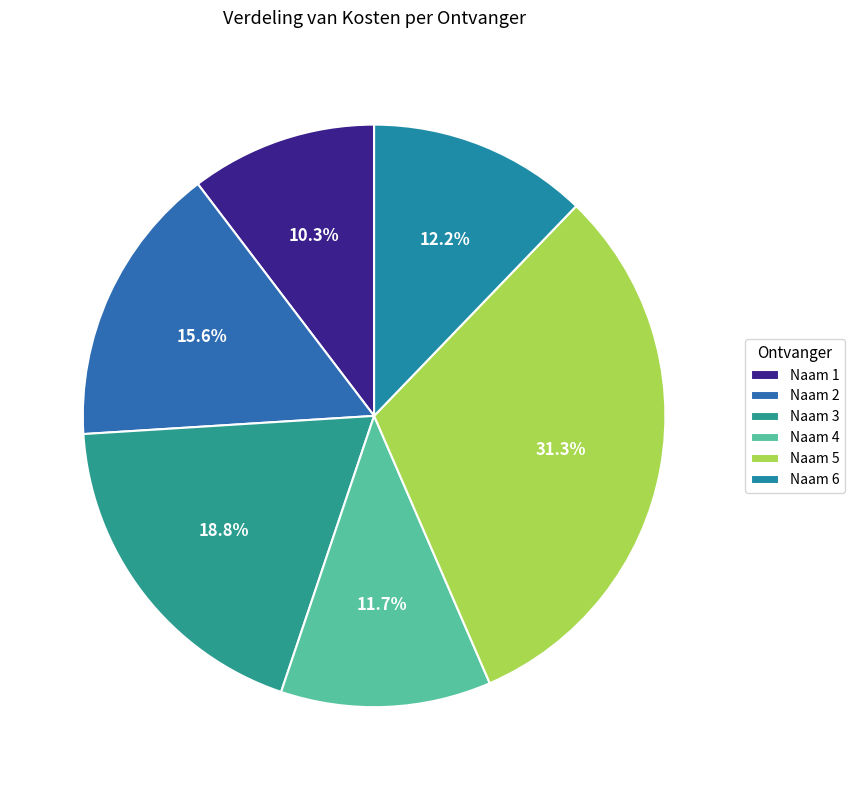

How many segments does this pie chart have?

6